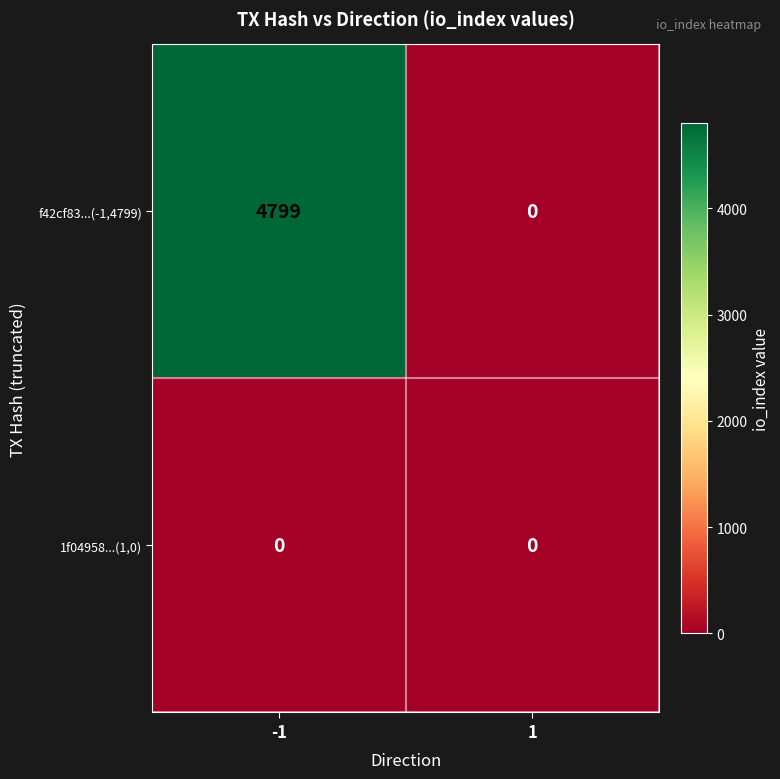

List the series in order of their overall mean, highest first.

f42cf83...(-1,4799), 1f04958...(1,0)